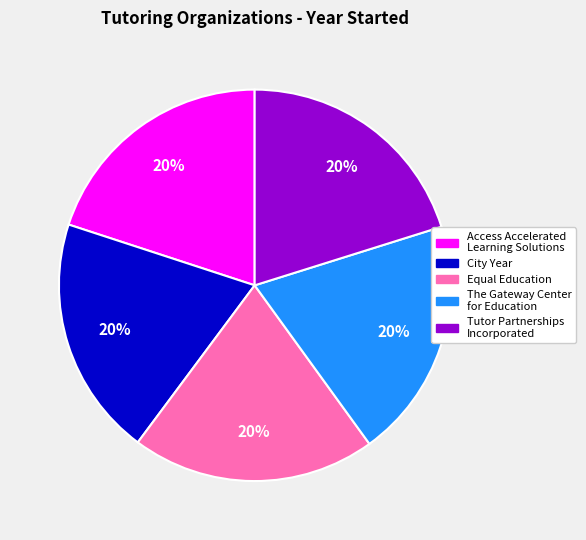

What is the ratio of the value at The Gateway Center for Education to the value at Equal Education?

1.0